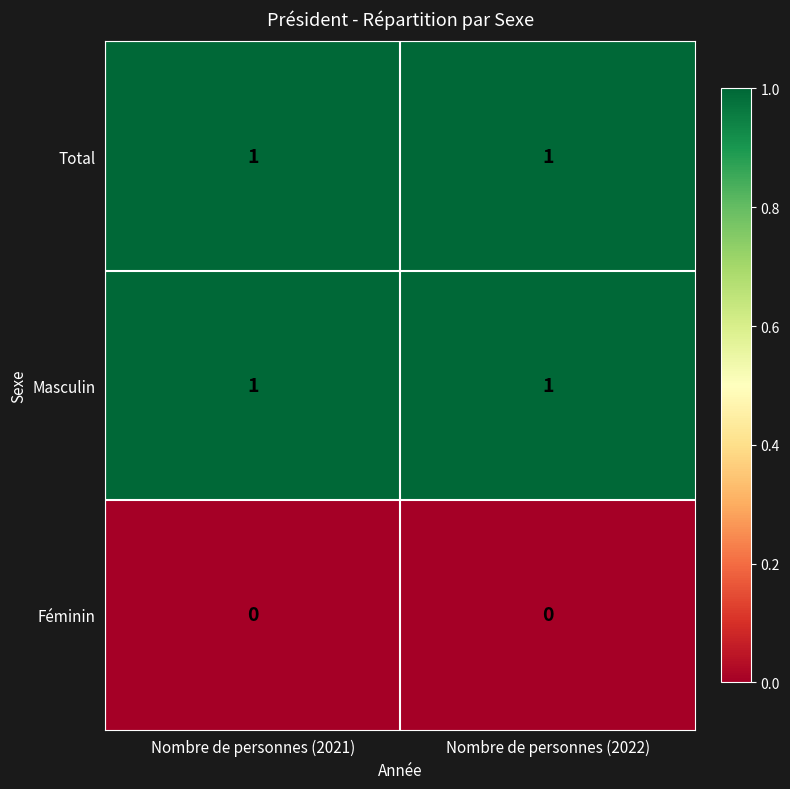

What is the spread (max minus min) of values at Nombre de personnes (2022)?

1